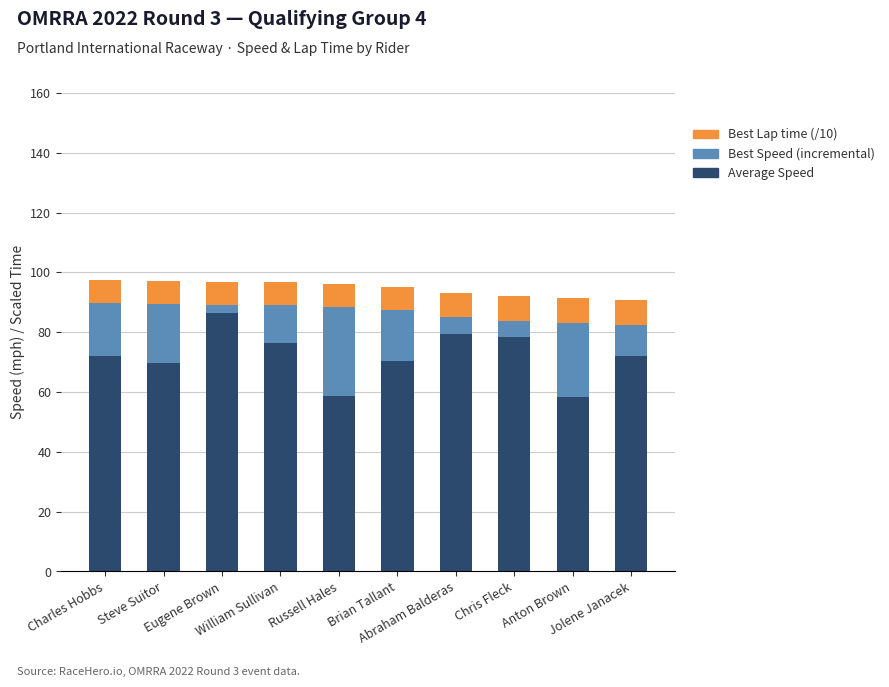

How many data points does each series have?

10